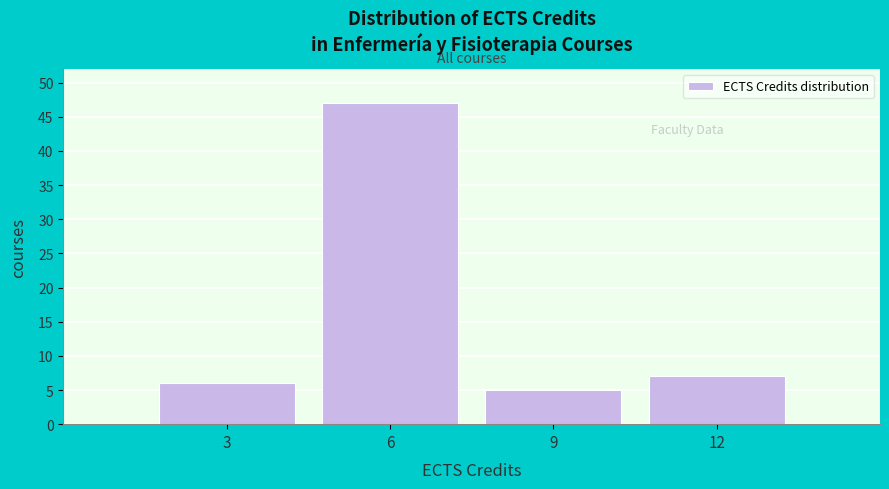

Reading right to left, what are all the values shown in this chart?

12=7	9=5	6=47	3=6